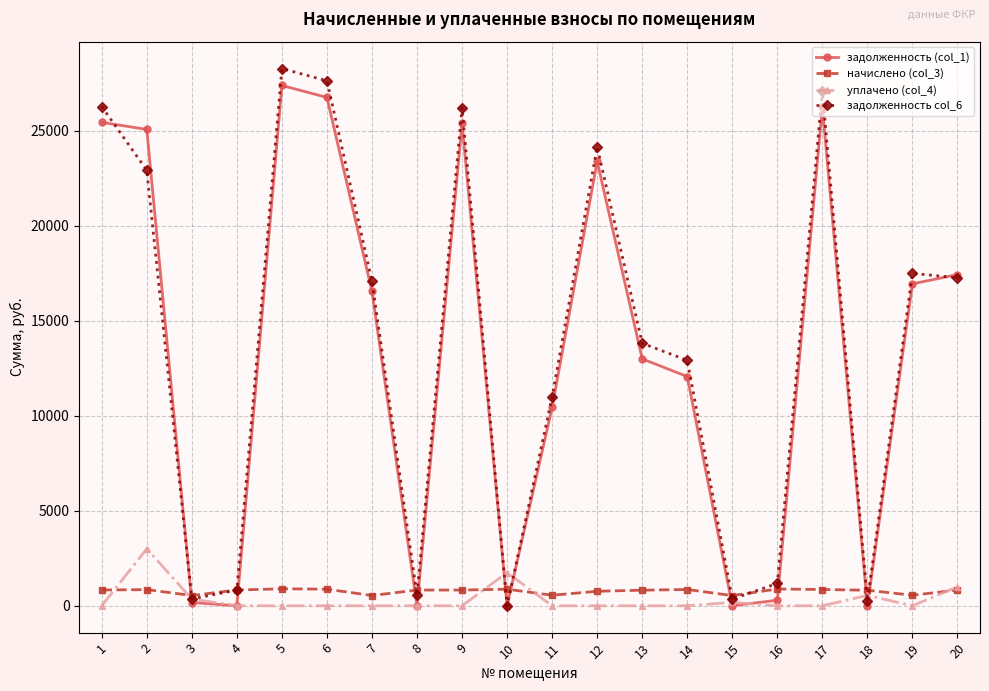

At which label is задолженность (col_1) closest to 13688?

13